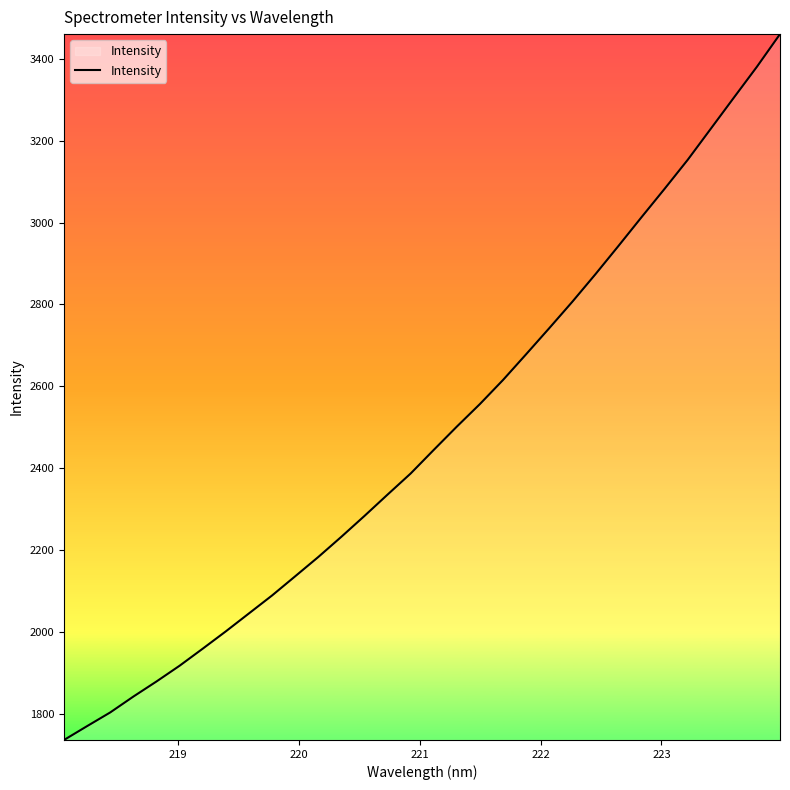

What is the minimum value shown in the chart?

1736.4